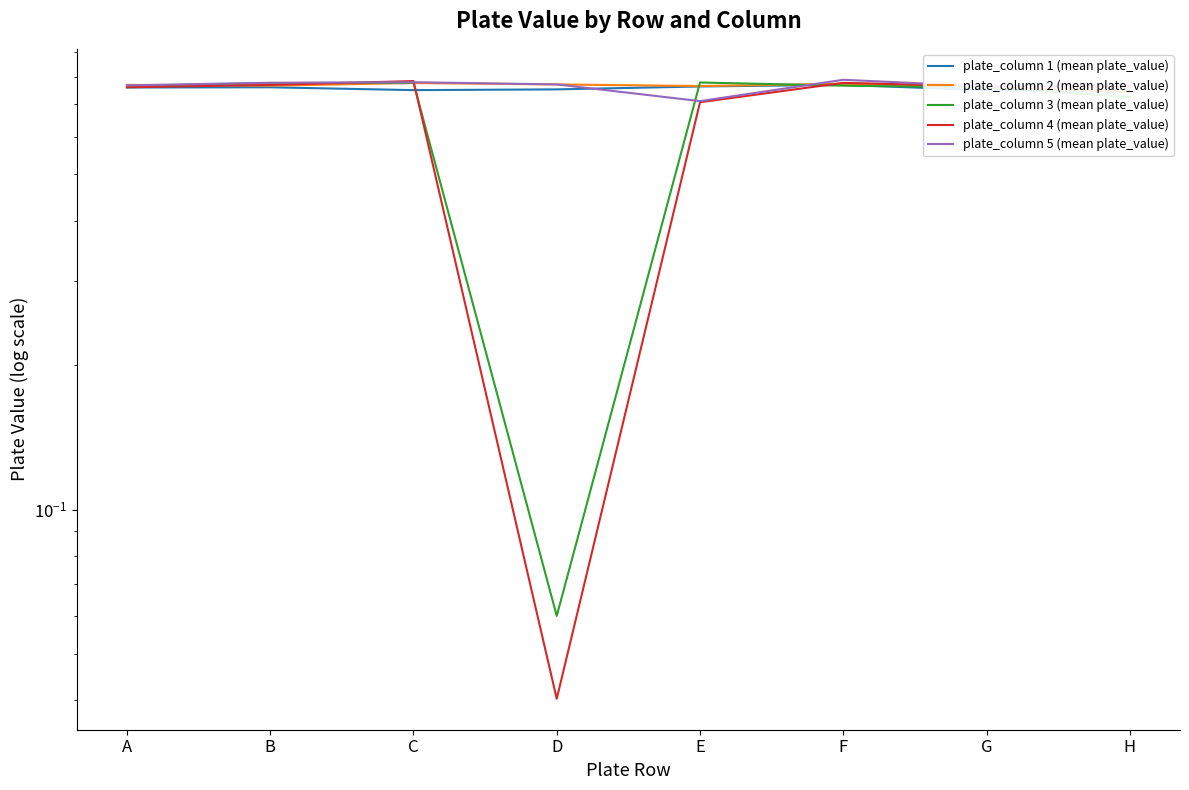

Reading right to left, extract all data points from this chart.

plate_column 1 (mean plate_value): 0.7	0.7	0.8	0.8	0.8	0.7	0.8	0.8
plate_column 2 (mean plate_value): 0.7	0.8	0.8	0.8	0.8	0.8	0.8	0.8
plate_column 3 (mean plate_value): 0.7	0.8	0.8	0.8	0.1	0.8	0.8	0.8
plate_column 4 (mean plate_value): 0.8	0.8	0.8	0.7	0.0	0.8	0.8	0.8
plate_column 5 (mean plate_value): 0.8	0.8	0.8	0.7	0.8	0.8	0.8	0.8